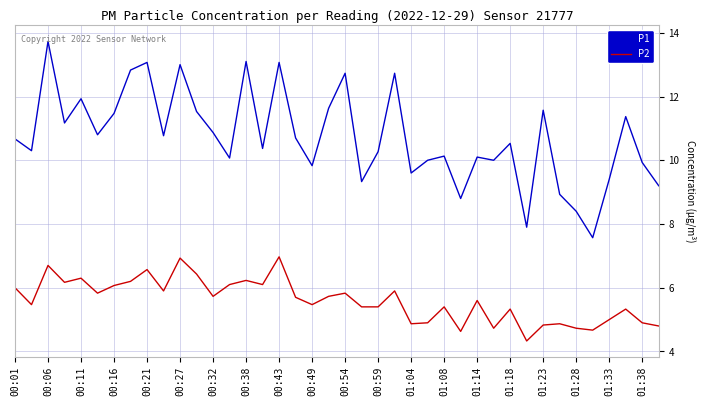

What is the difference between the maximum and minimum values in the P1 series?

6.2